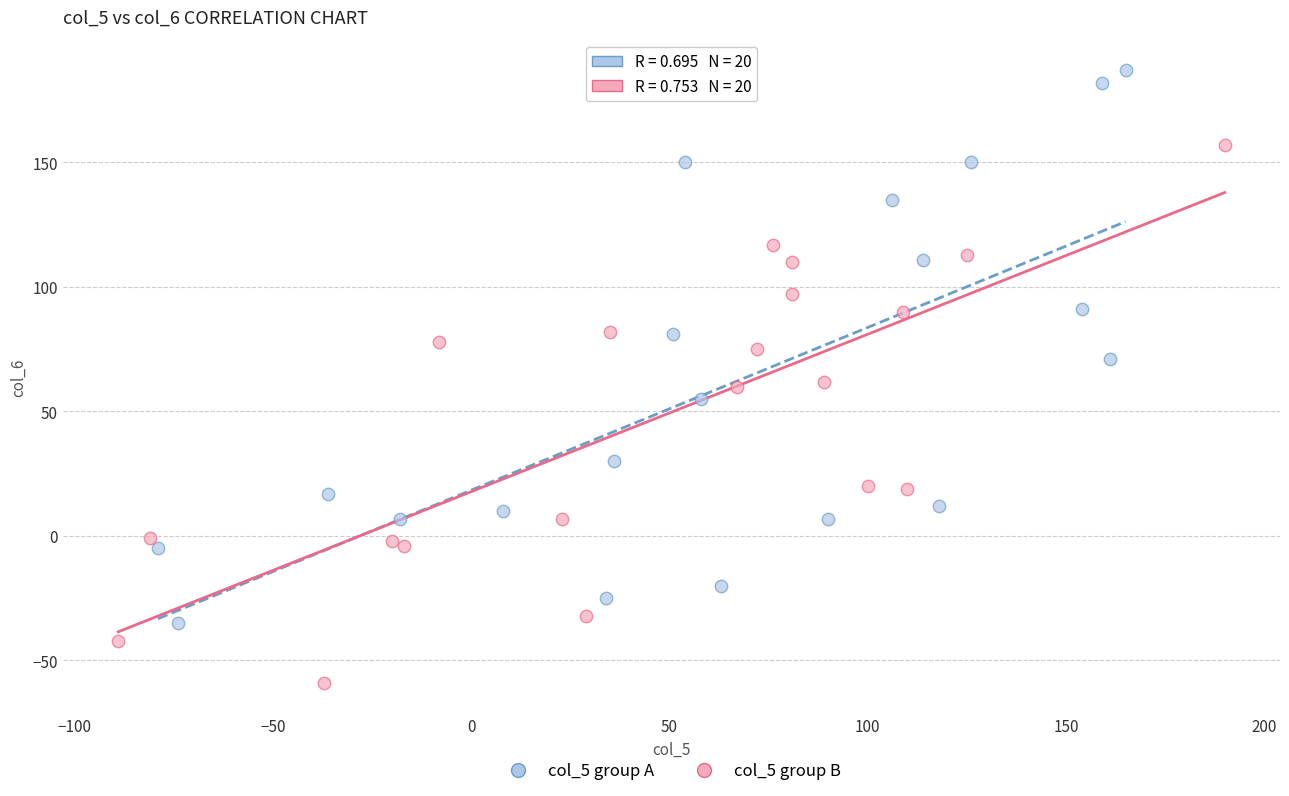

Which series reaches the maximum Y coordinate?

col_5 group A